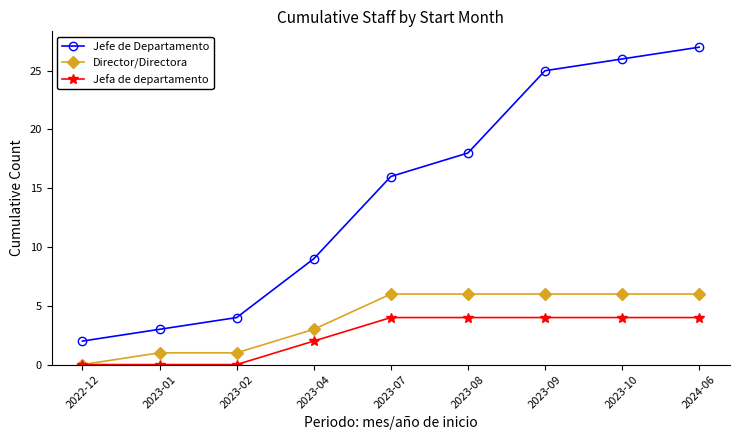

At 2024-06, list the series in order from smallest to largest.

Jefa de departamento, Director/Directora, Jefe de Departamento